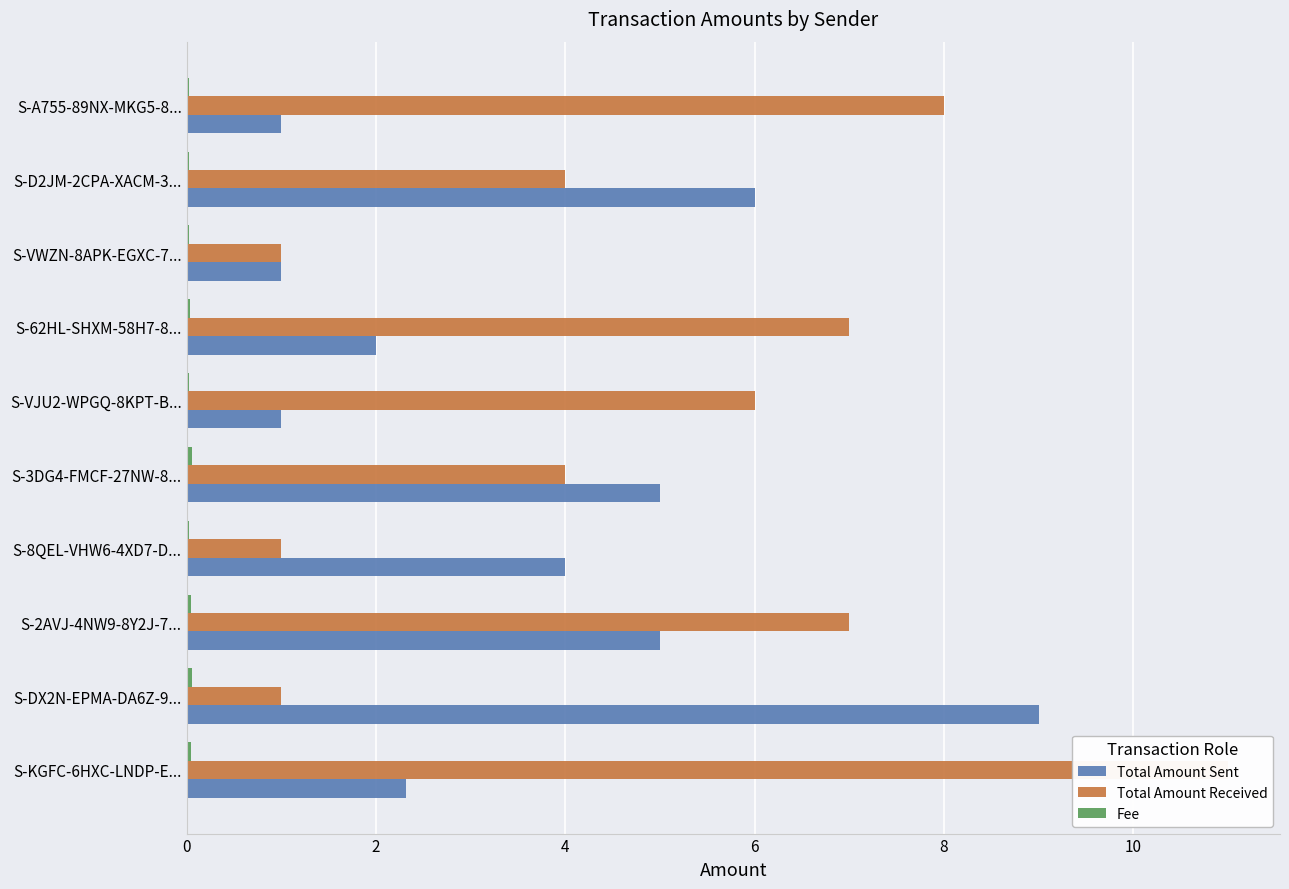

Reading left to right, transcribe all the data shown in this chart.

Total Amount Sent: 2.3	9.0	5.0	4.0	5.0	1.0	2.0	1.0	6.0	1.0
Total Amount Received: 11.0	1.0	7.0	1.0	4.0	6.0	7.0	1.0	4.0	8.0
Fee: 0.1	0.1	0.0	0.0	0.1	0.0	0.0	0.0	0.0	0.0